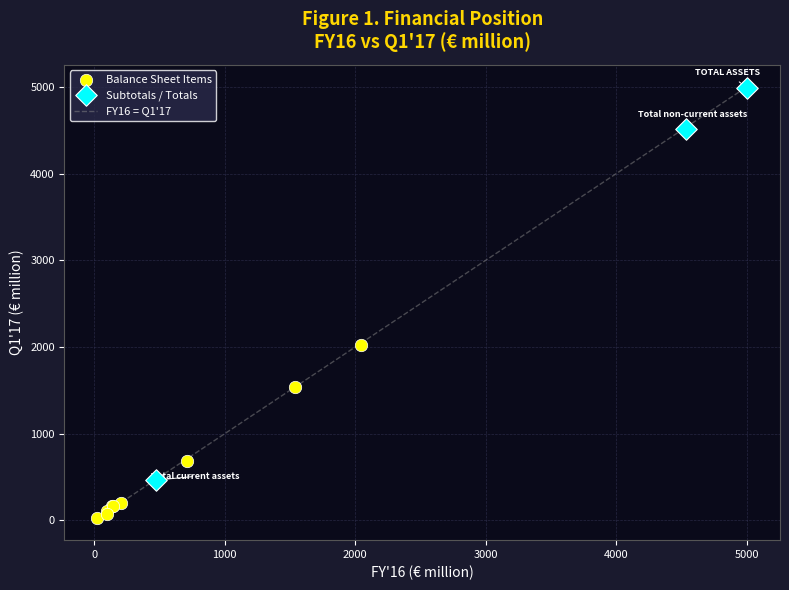

Which series has the widest spread of Y values?

Subtotals / Totals